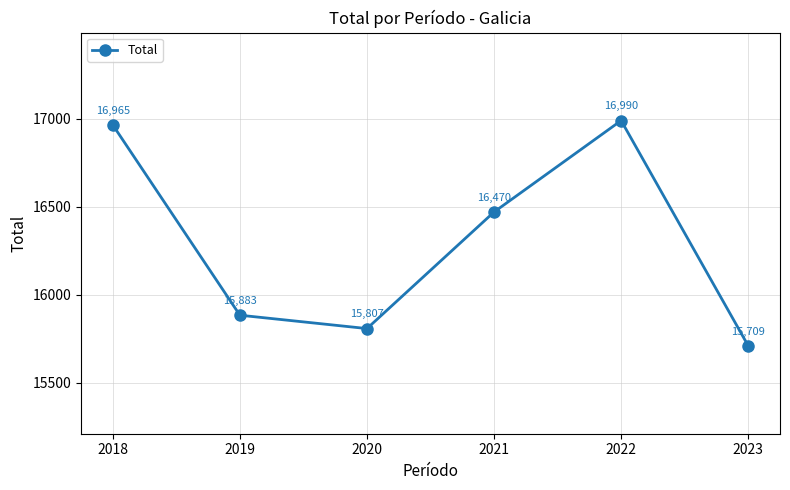

What is the difference between the maximum and minimum values?

1281